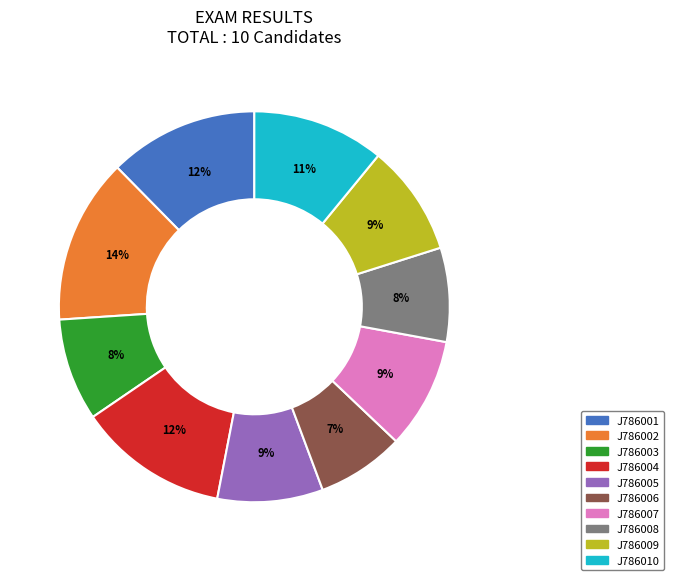

Between J786004 and J786003, which is larger?

J786004